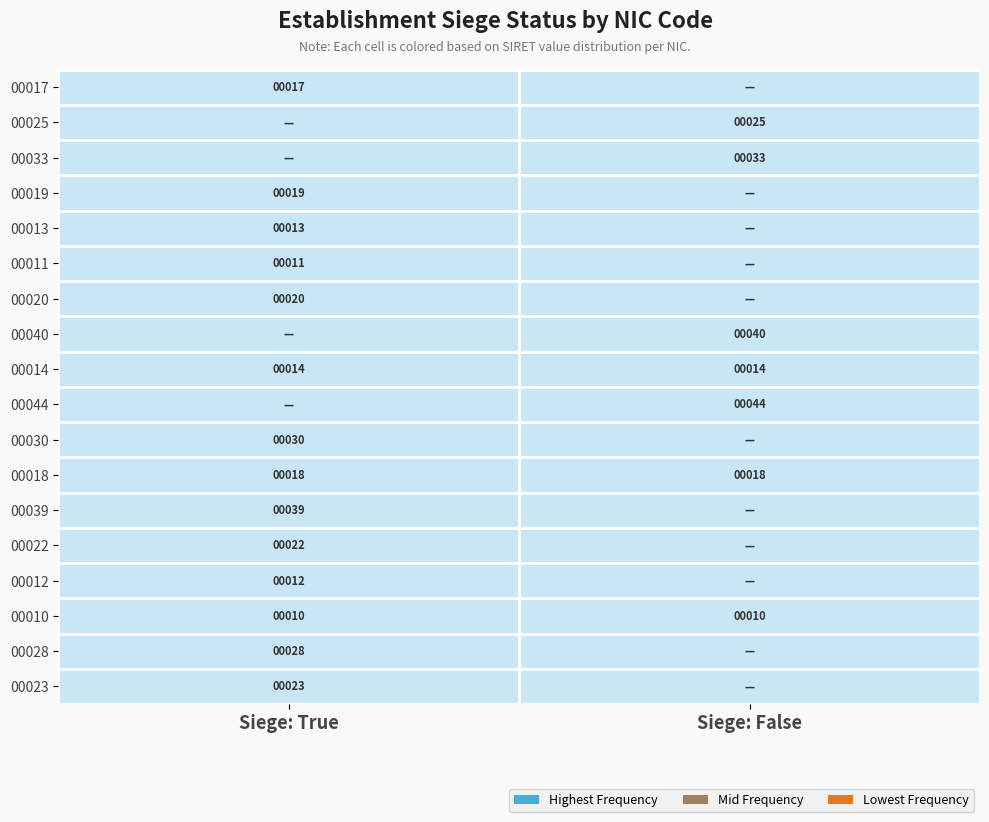

The 00017 series shows 0.0 at Siege: True. True or false?

False